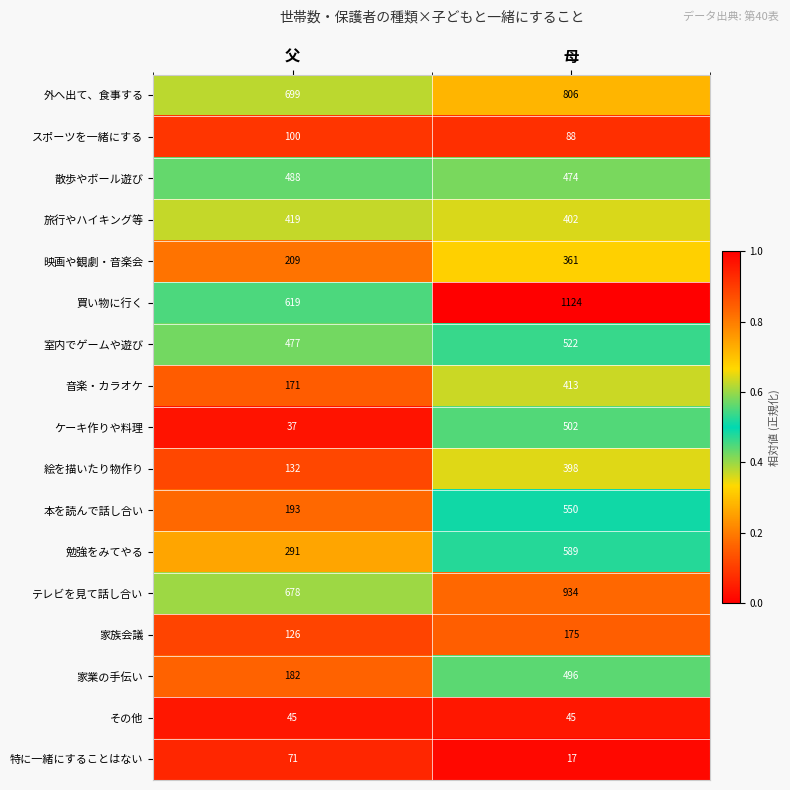

Read the 音楽・カラオケ value at 母, to the nearest 5.

415